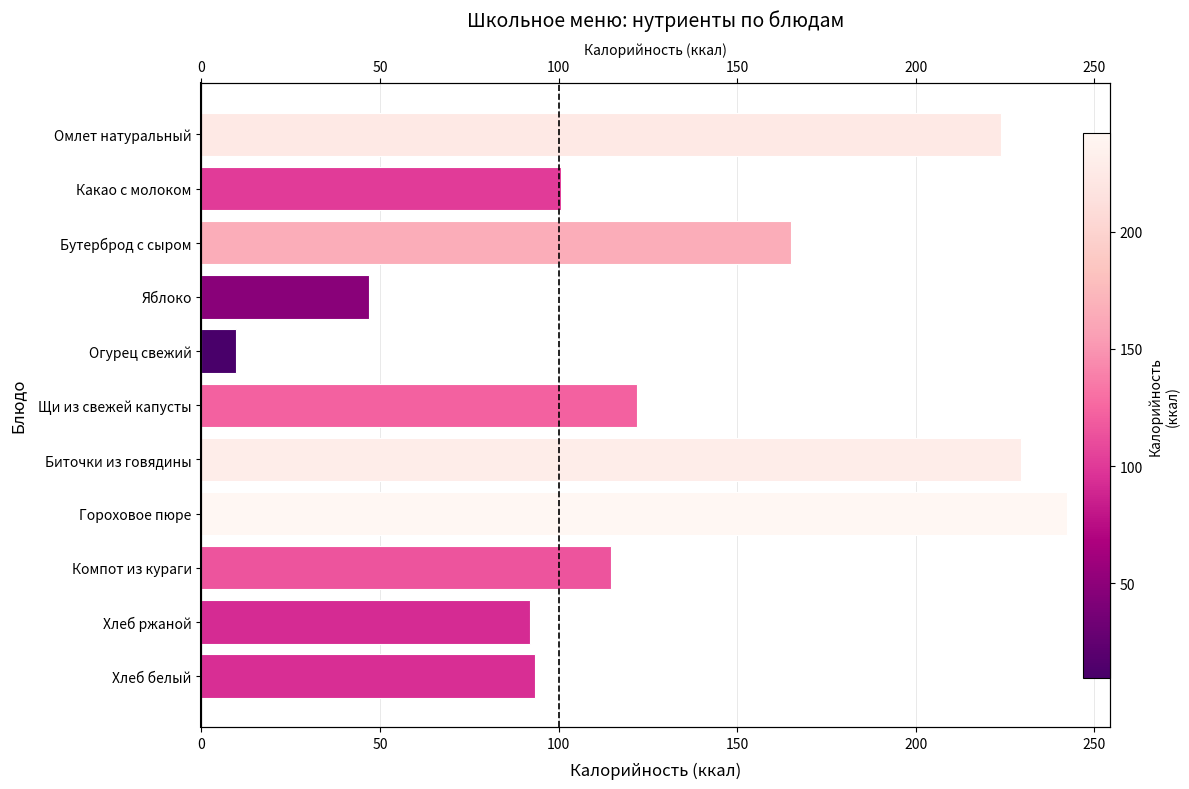

Does the chart contain stacked bars?

No